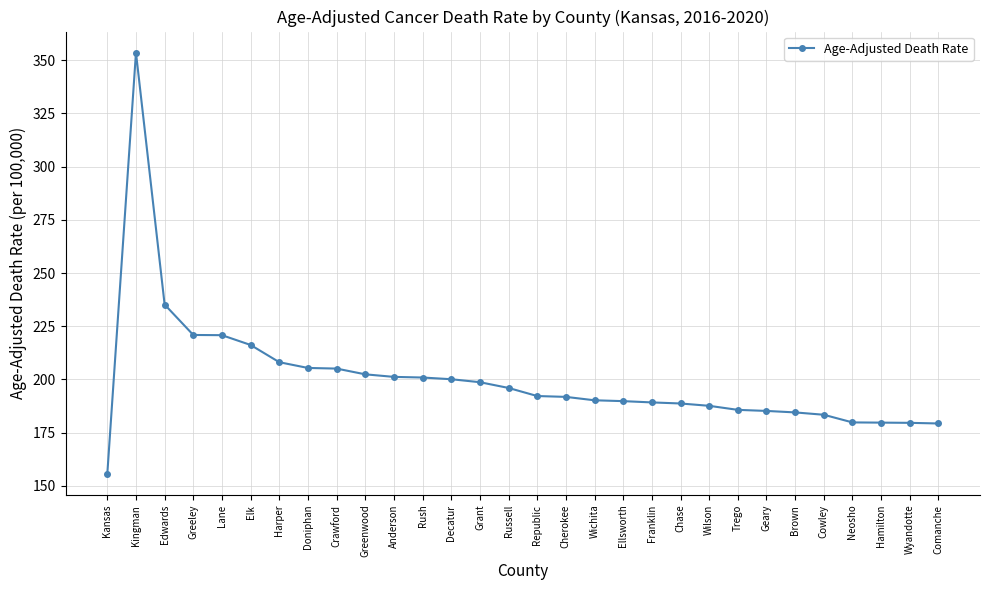

Does the chart have visible grid lines?

Yes